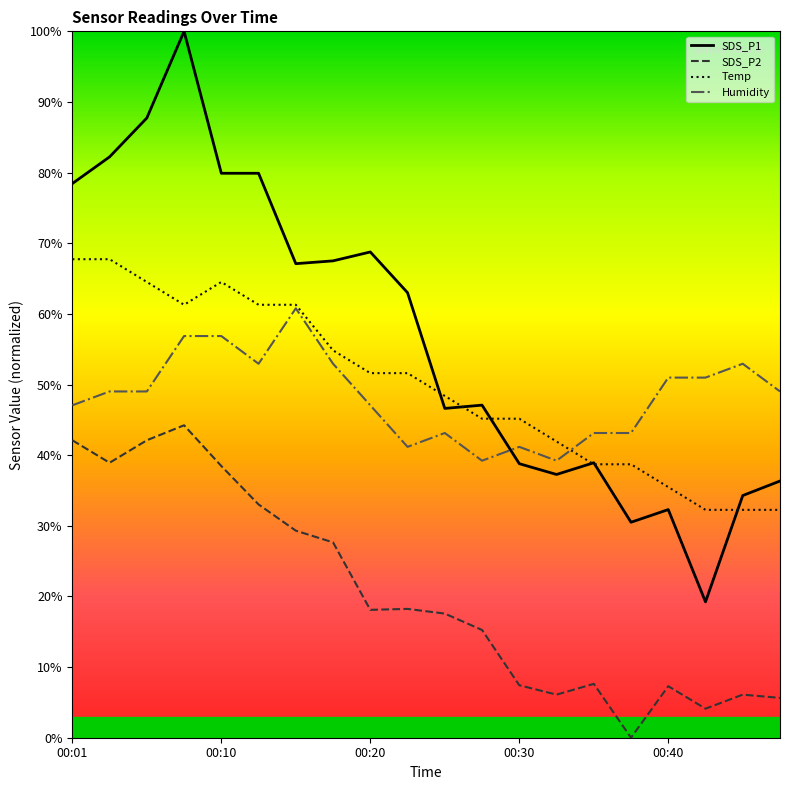

Rank the series by their maximum value, from lowest to highest.

SDS_P2, Humidity, Temp, SDS_P1